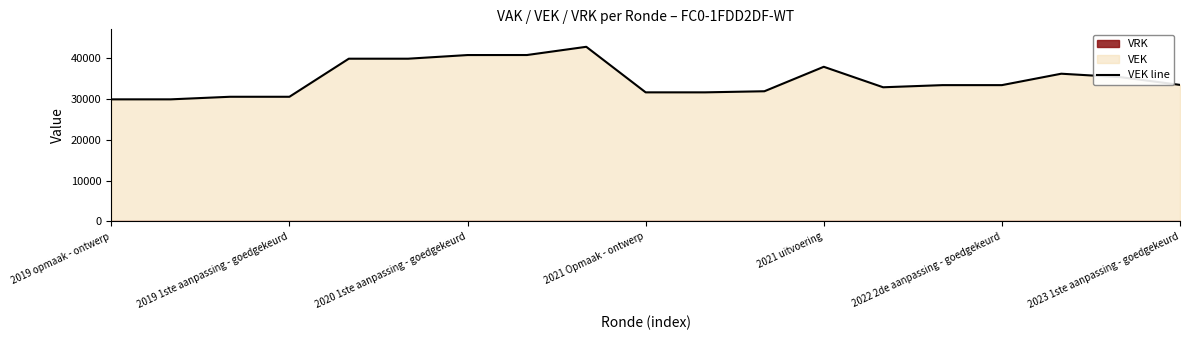

The chart shows a value of 10617 at 2019 opmaak - ontwerp. True or false?

False